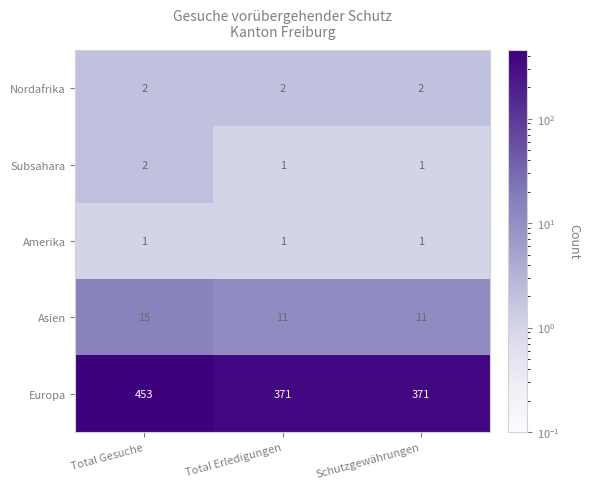

What is the difference between the highest and lowest values at Schutzgewährungen?

370